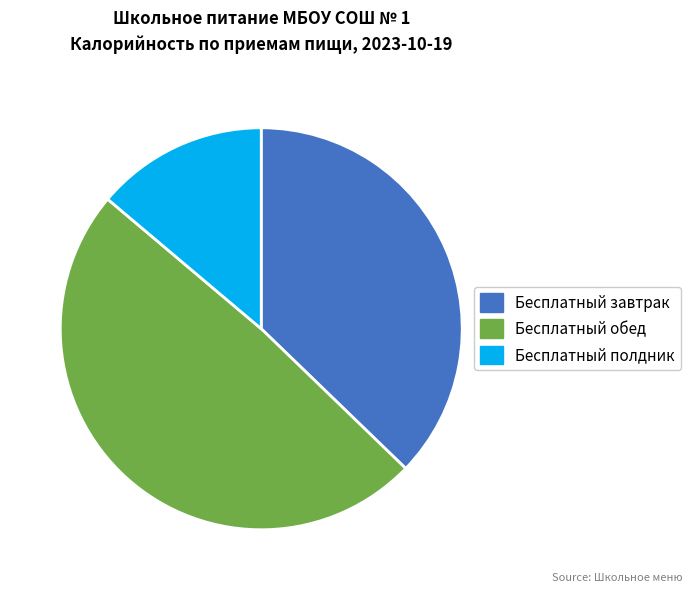

Combined, do Бесплатный завтрак and Бесплатный полдник account for over 50%?

Yes